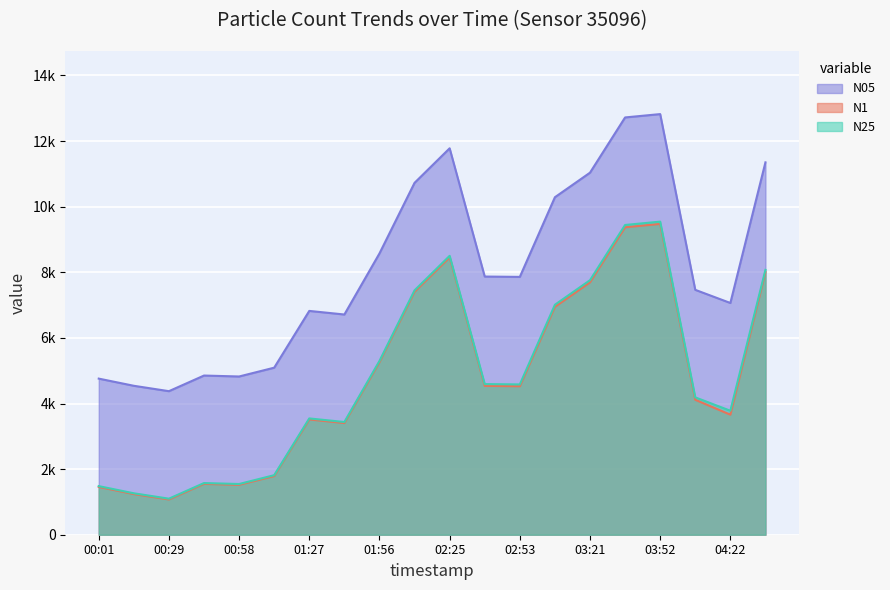

Reading left to right, list all the values displayed in this chart.

N05: 00:01=4758.6	00:15=4540.0	00:29=4375.8	00:43=4852.2	00:58=4823.3	01:13=5091.9	01:27=6822.2	01:41=6712.9	01:56=8573.8	02:10=10726.4	02:25=11779.2	02:39=7869.7	02:53=7859.2	03:07=10287.9	03:21=11036.1	03:36=12719.9	03:52=12821.9	04:07=7464.8	04:22=7064.1	04:37=11350.9
N1: 00:01=1456.8	00:15=1238.9	00:29=1075.1	00:43=1550.1	00:58=1521.3	01:13=1789.0	01:27=3514.0	01:41=3405.0	01:56=5260.1	02:10=7406.0	02:25=8455.4	02:39=4537.7	02:53=4527.3	03:07=6946.7	03:21=7694.2	03:36=9372.8	03:52=9474.5	04:07=4113.7	04:22=3659.1	04:37=8008.0
N25: 00:01=1481.4	00:15=1262.9	00:29=1098.6	00:43=1575.0	00:58=1546.1	01:13=1814.7	01:27=3545.0	01:41=3435.6	01:56=5296.4	02:10=7449.0	02:25=8501.6	02:39=4592.0	02:53=4581.6	03:07=7009.9	03:21=7758.3	03:36=9442.0	03:52=9544.0	04:07=4186.8	04:22=3779.5	04:37=8073.1